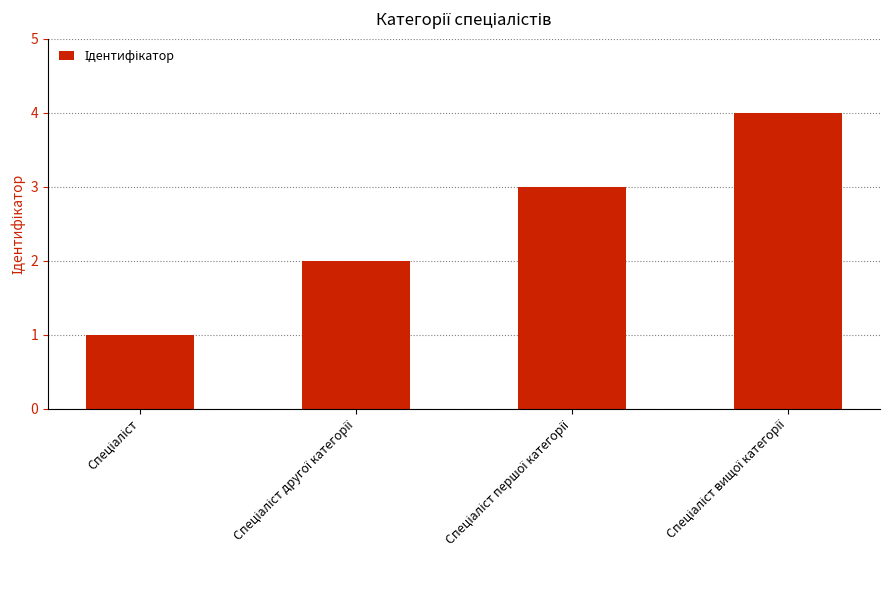

How many bars are there in total?

4